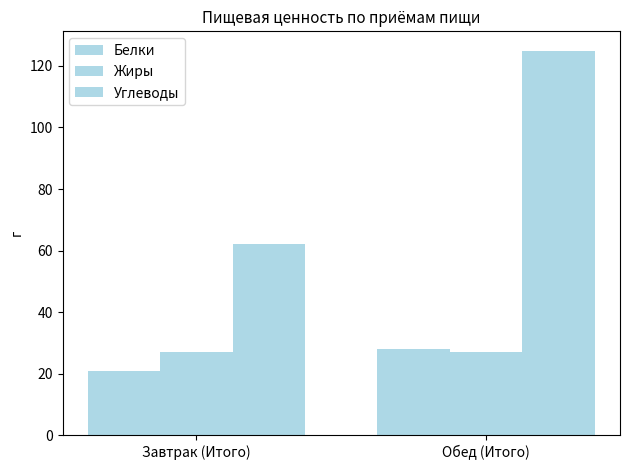

Which has a higher value, Завтрак (Итого) or Обед (Итого)?

Обед (Итого)